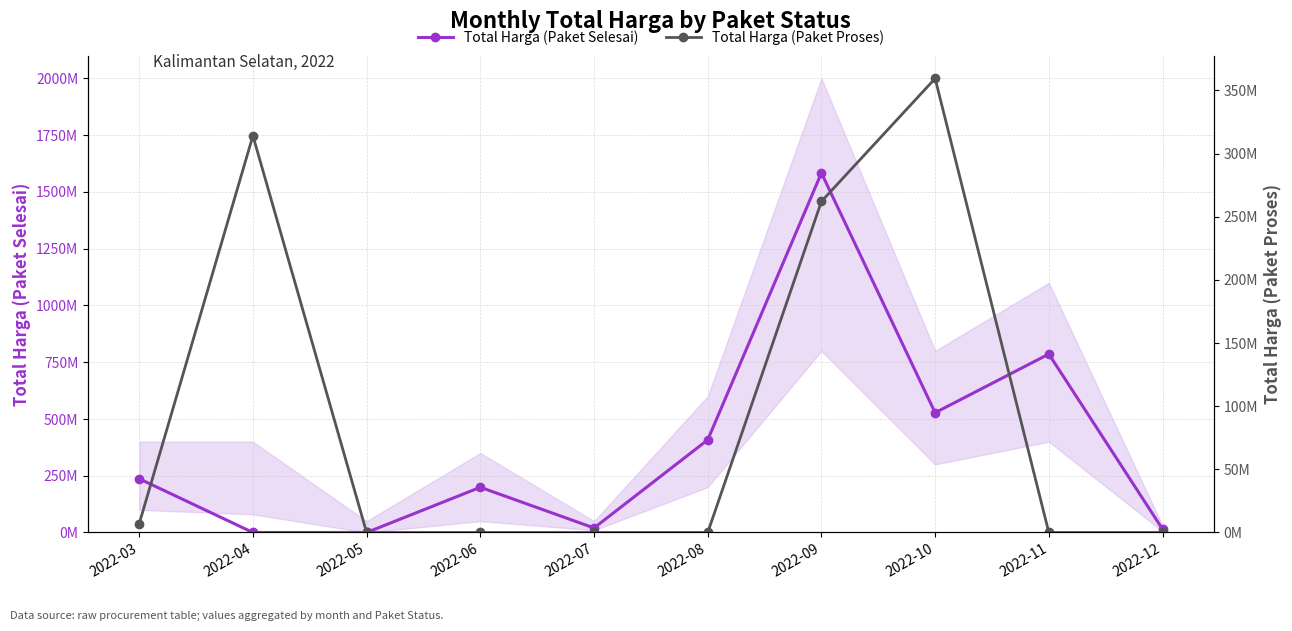

True or false: Total Harga (Paket Selesai) has more than 0 interior local peaks.

True